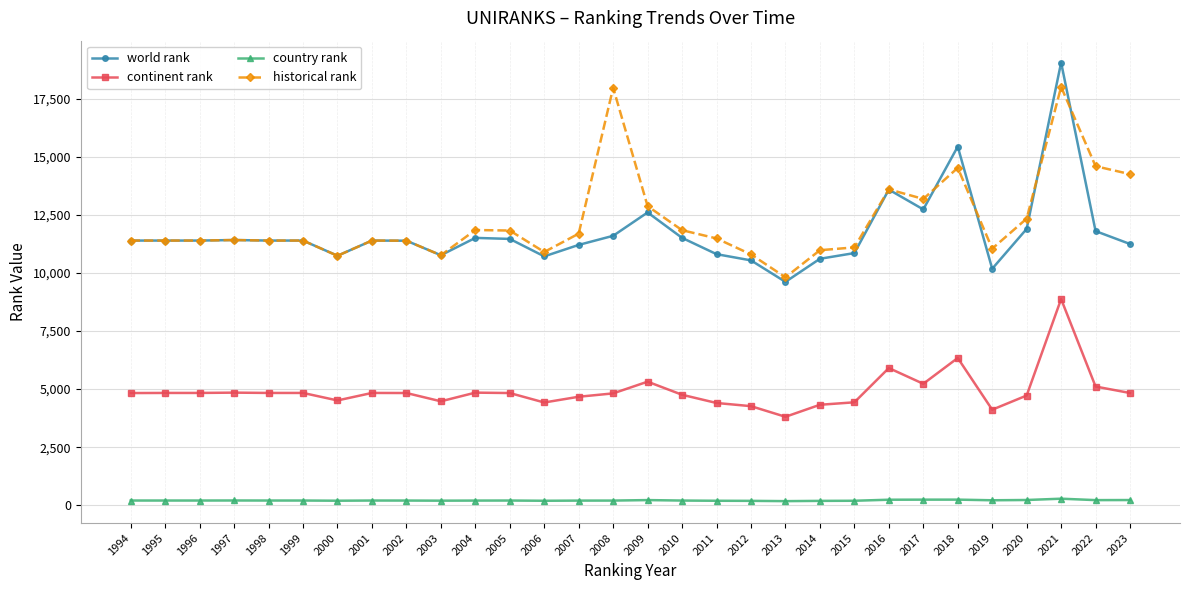

List the series in order of their peak value, highest first.

world rank, historical rank, continent rank, country rank